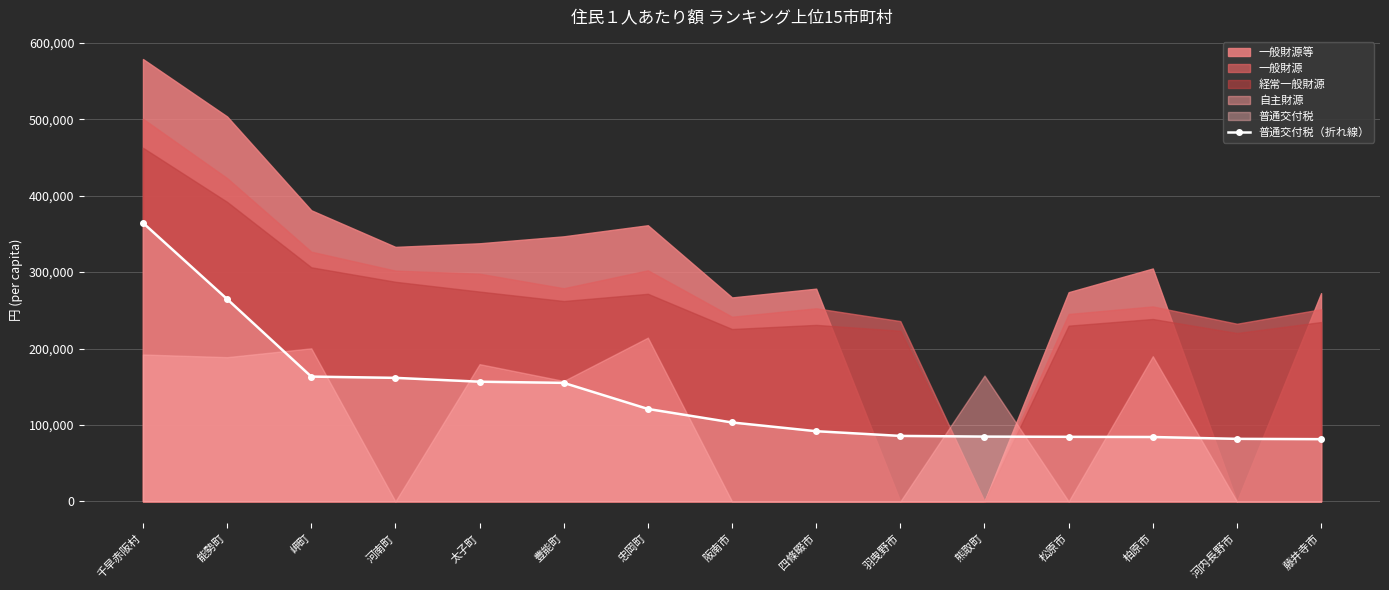

Which category has the highest value across all series?

千早赤阪村